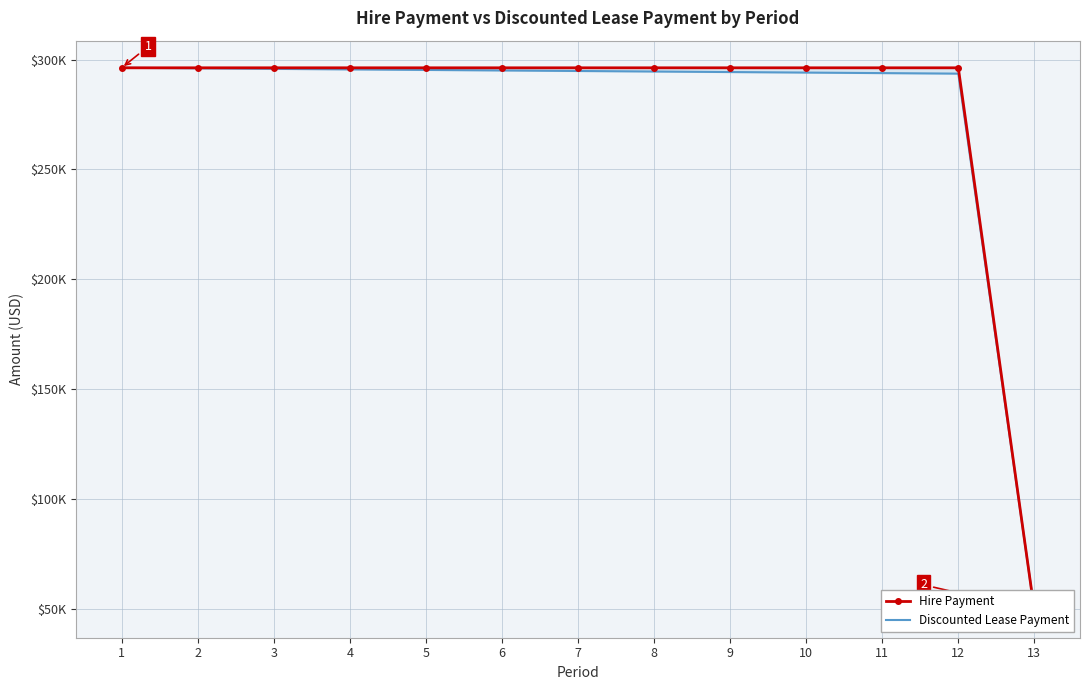

What is the difference between the maximum and minimum values in the Discounted Lease Payment series?

246955.6